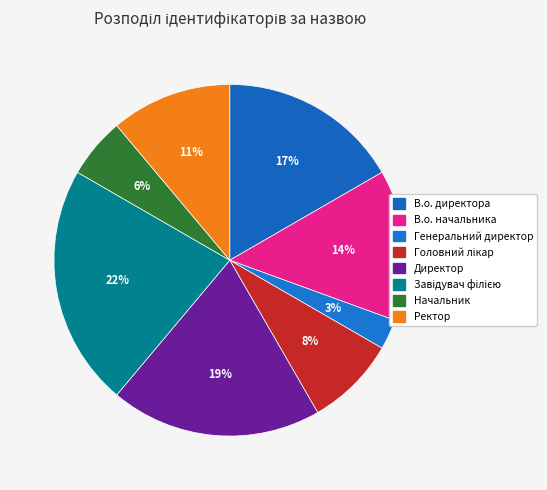

What percentage is the Генеральний директор slice, to the nearest percent?

3%